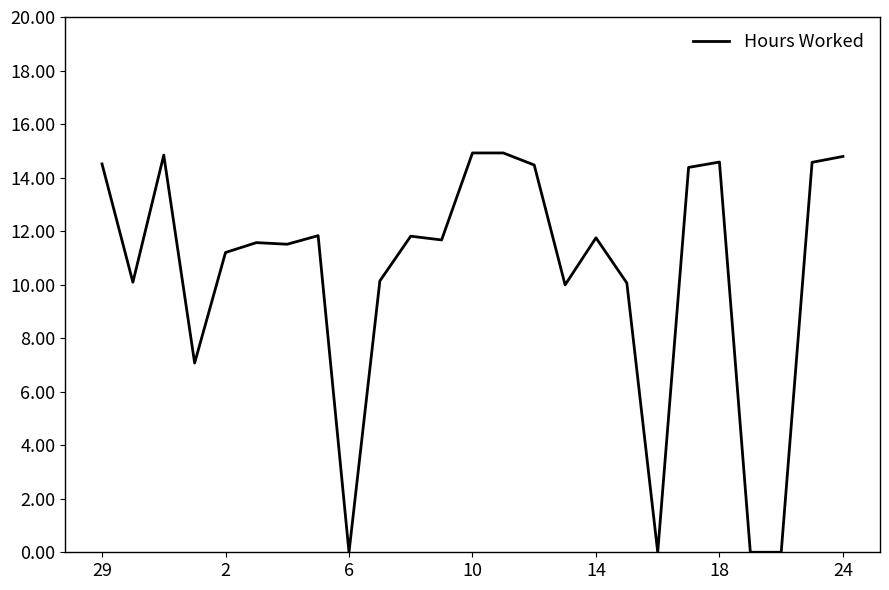

What is the greatest value displayed?

14.9